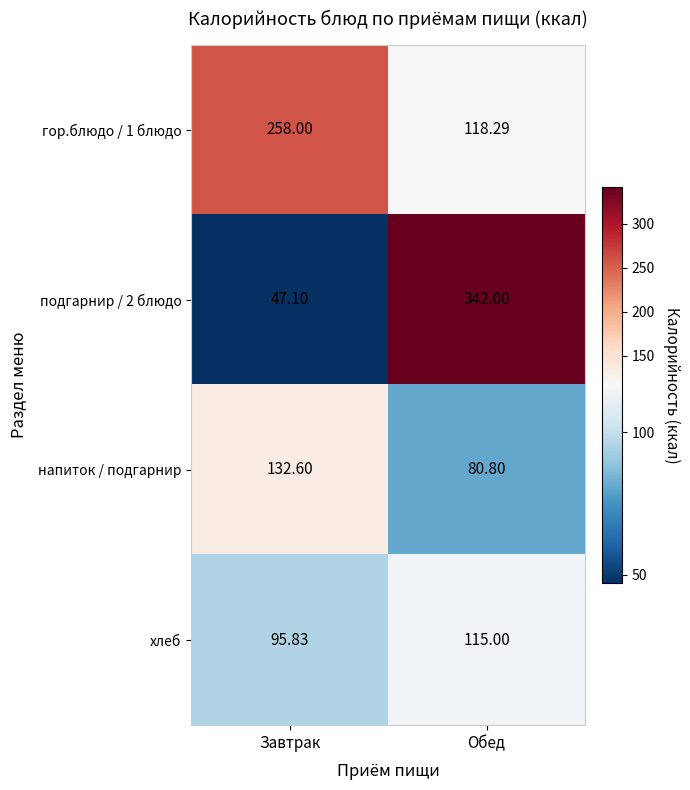

Where does the напиток / подгарнир series first go above 132?

Завтрак